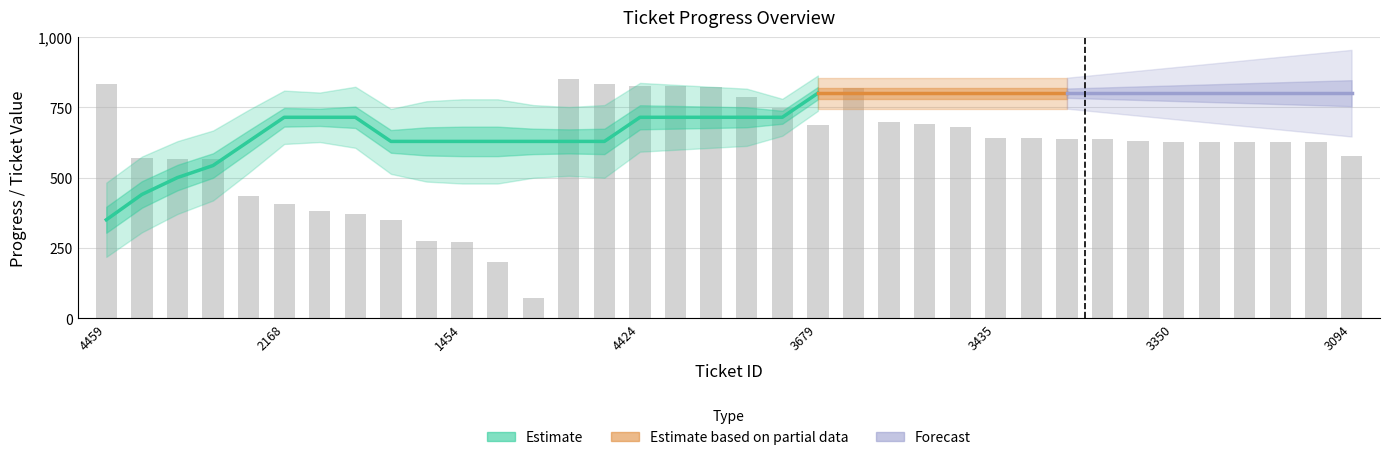

Between 1063 and 4398, which is larger?

4398